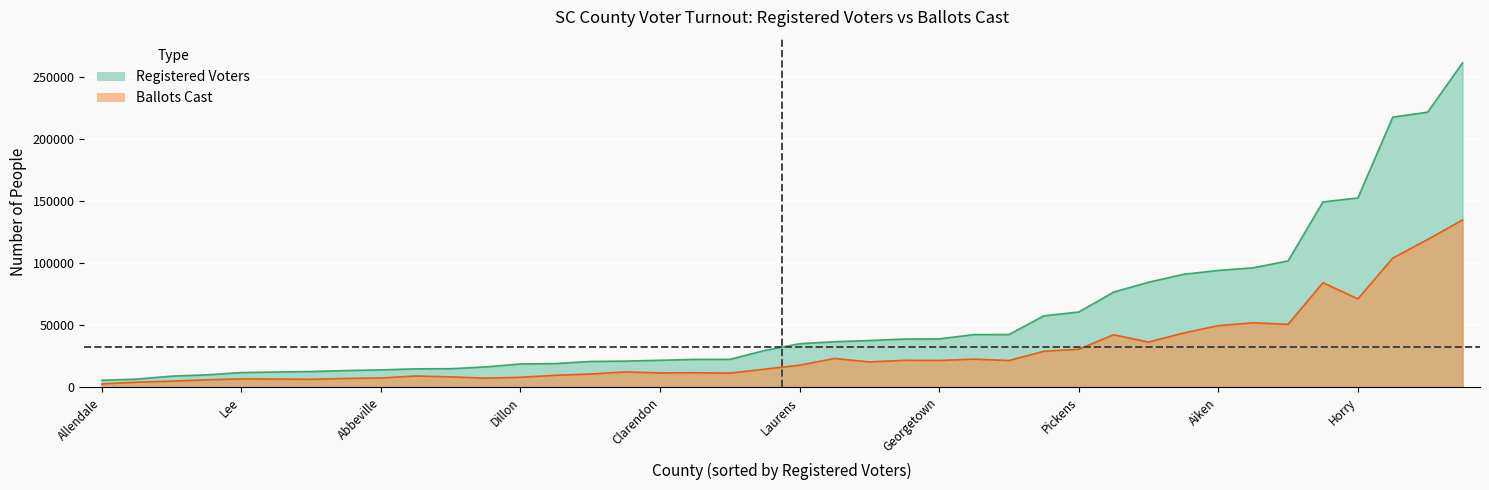

At which label does Ballots Cast reach its peak?

Greenville